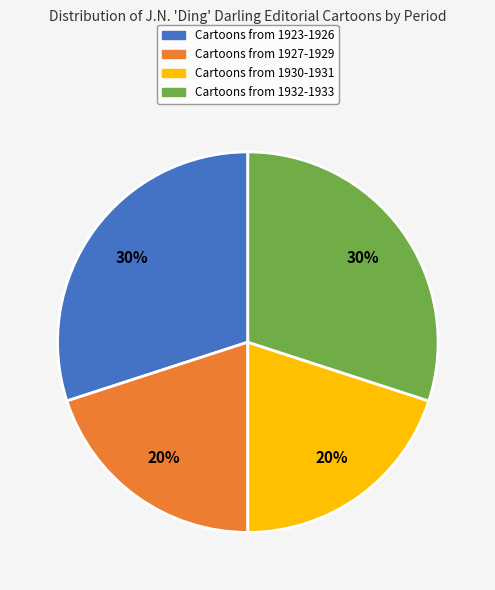

Count the number of slices in the pie.

4